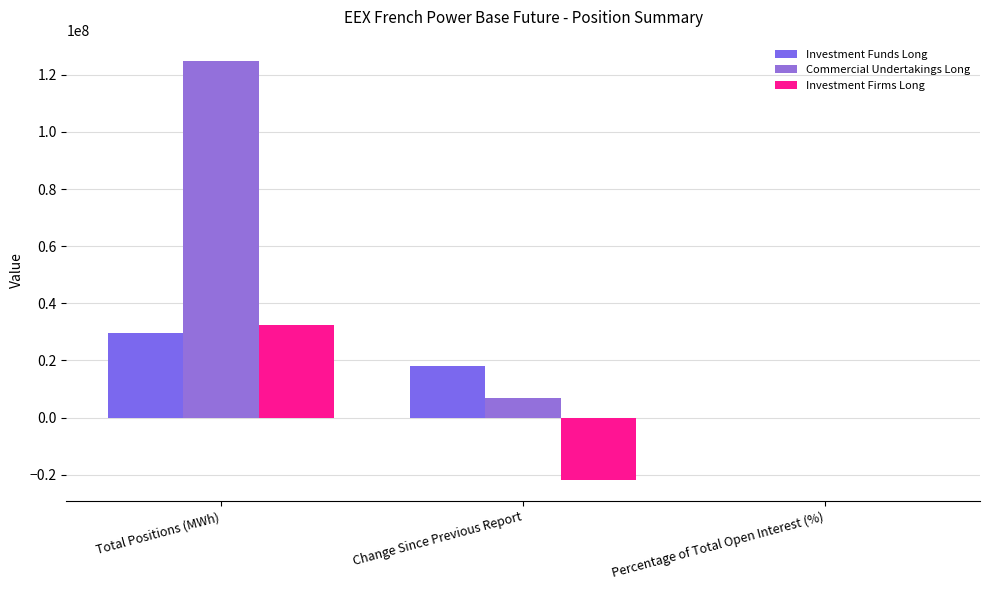

Are the bars grouped side by side (vs. stacked)?

Yes